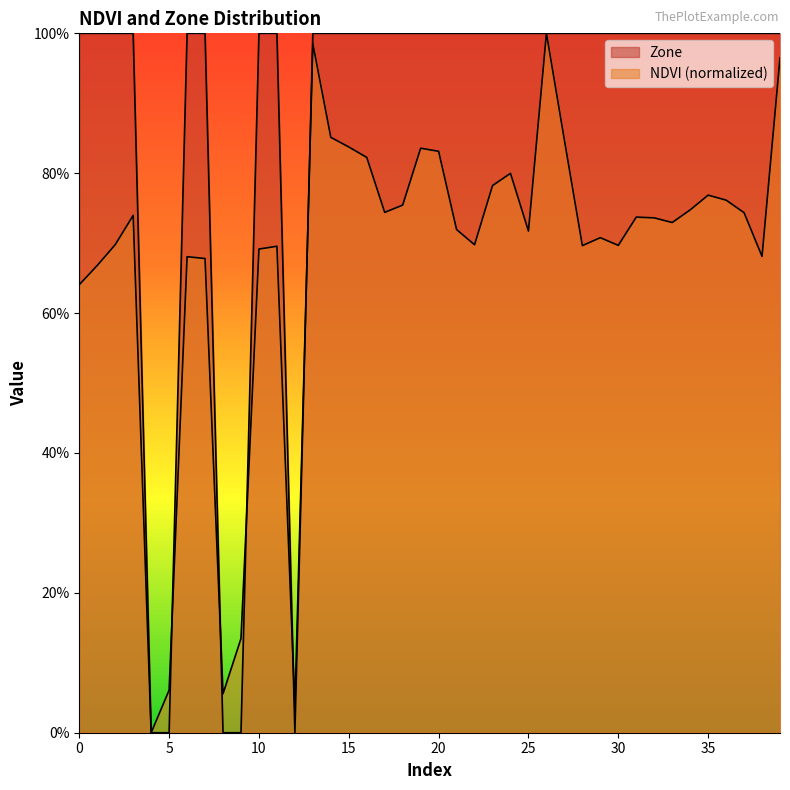

True or false: Zone and NDVI cross at least once.

True